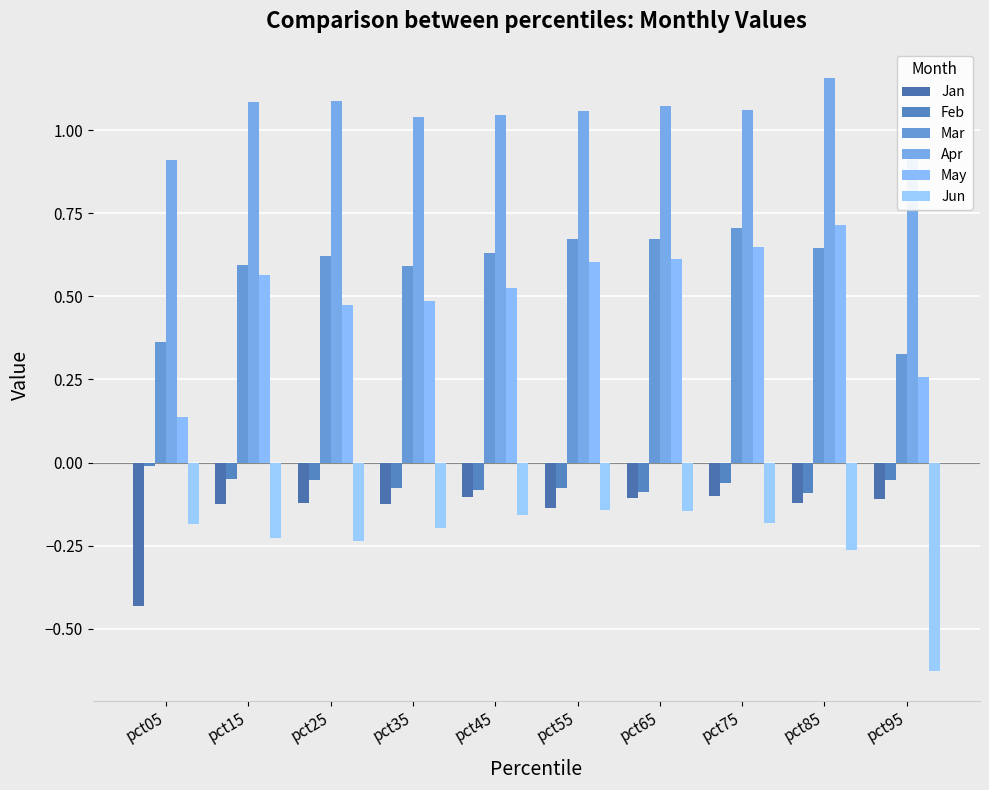

How many categories are shown in the chart?

10